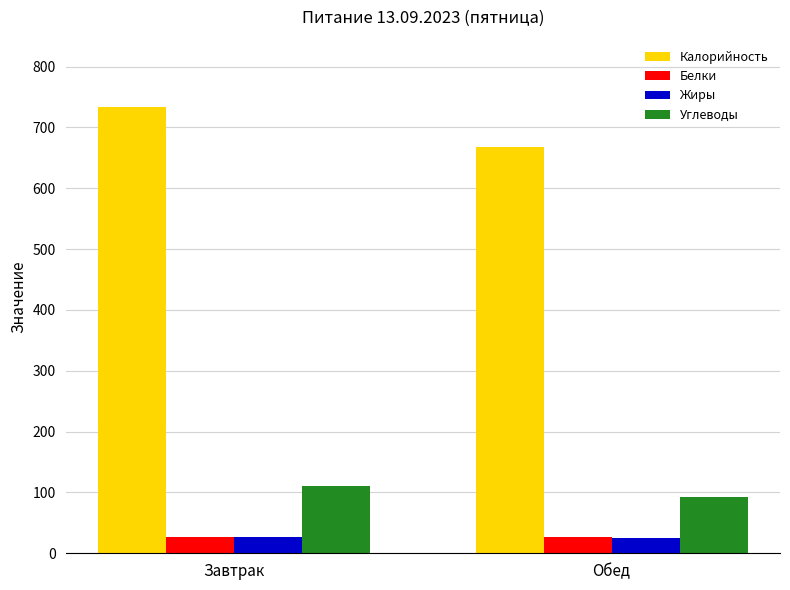

Which series has the largest total across all categories?

Калорийность